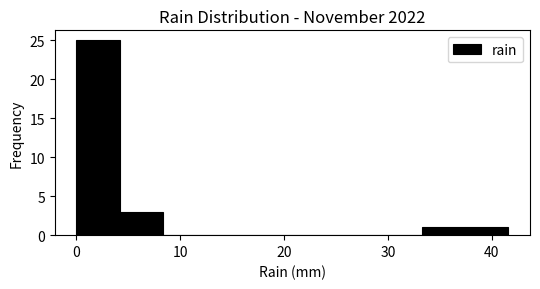

What is the height of the bar covering 33 to 37 on the x-axis? Neither the bar edges nor the heights are printed on the chart, so give them approximately, as read against the axes.

1